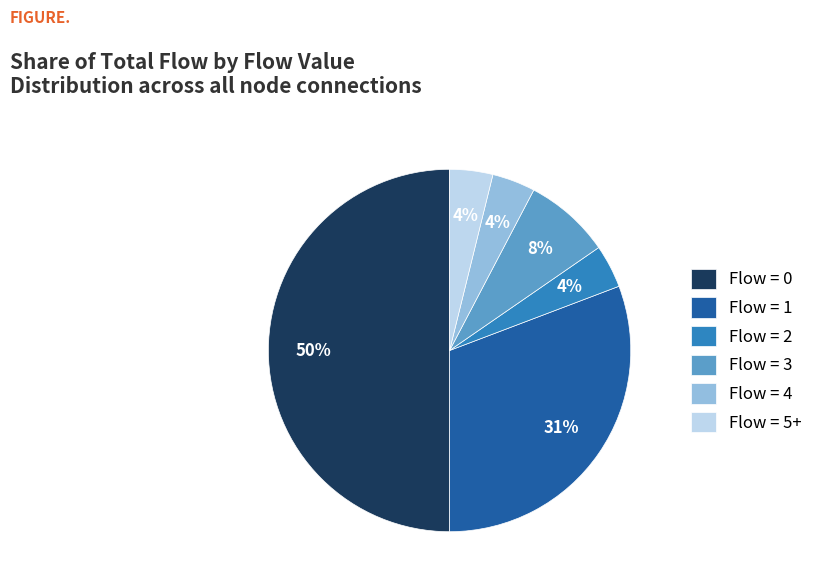

Is the sum of Flow = 3 and Flow = 1 greater than half?

No